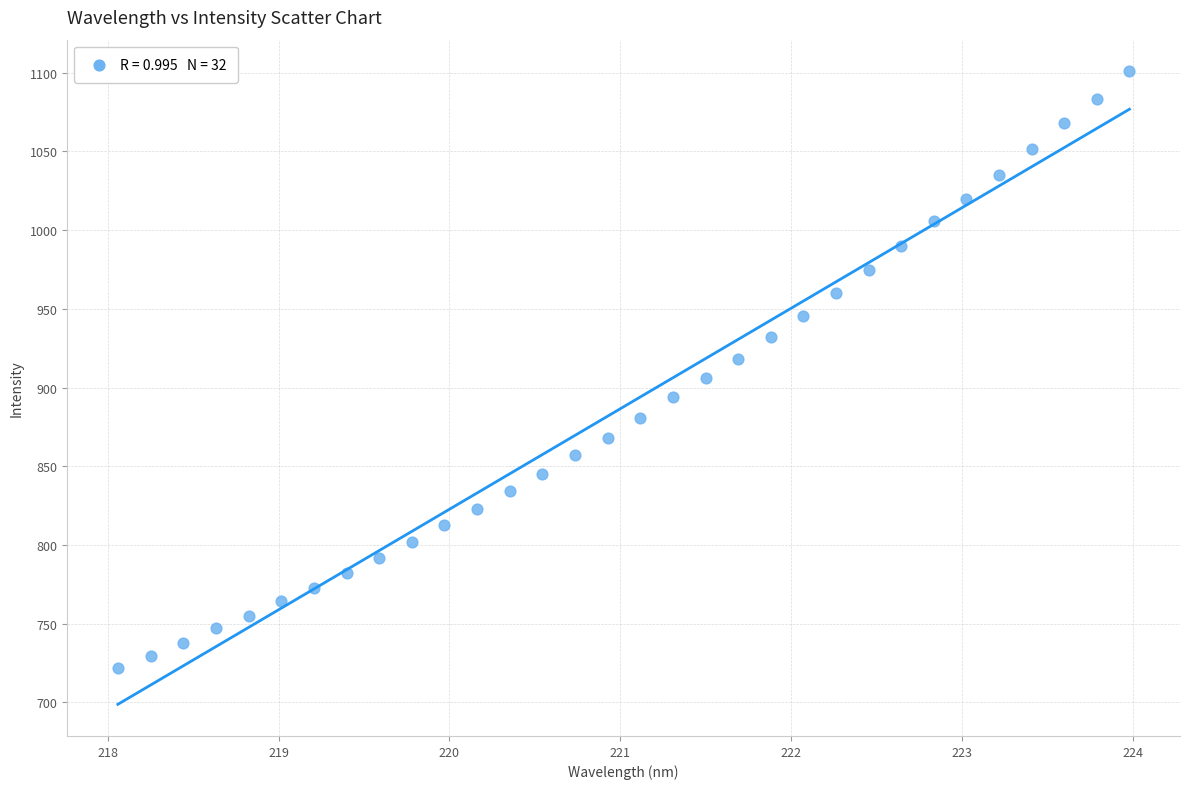

What is the range of Y values (max minus min)?

378.8